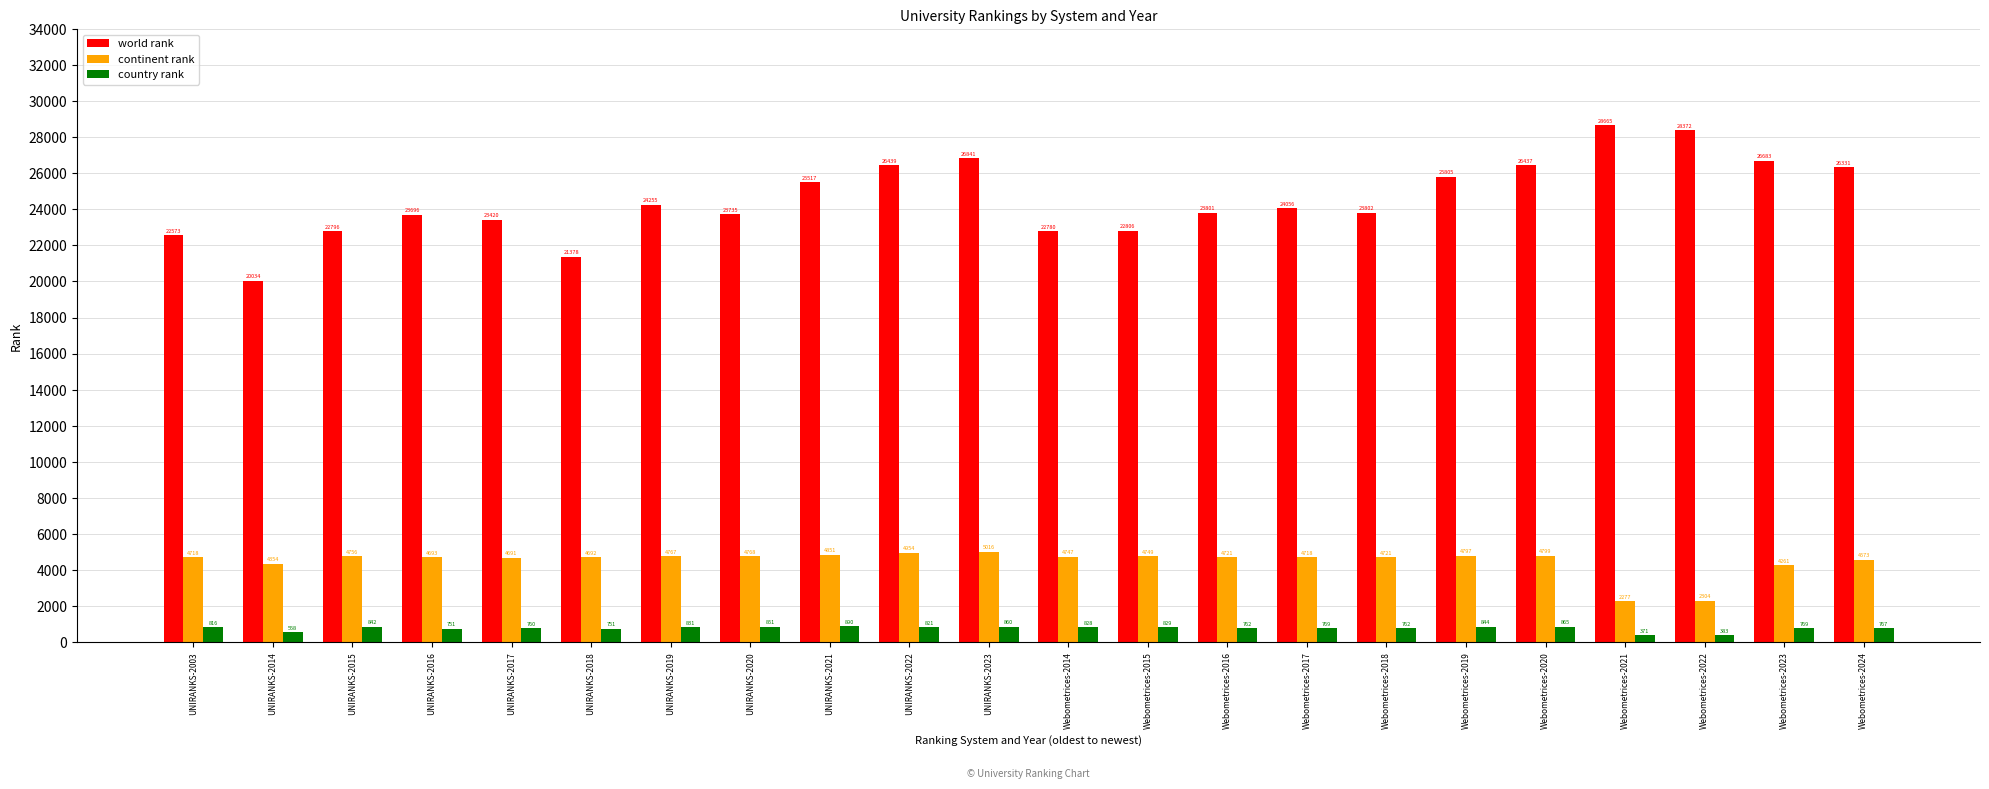

Is it true that world rank equals 15642 at UNIRANKS-2020?

False